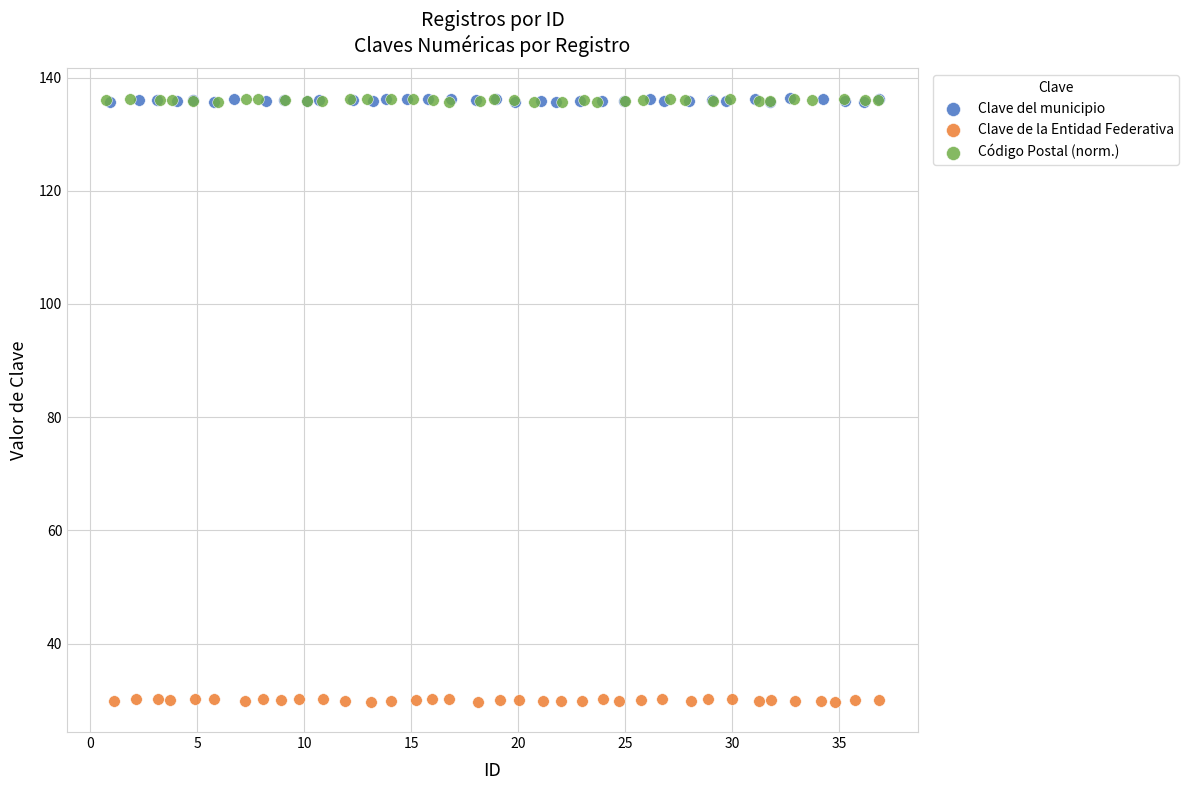

What are all the series names shown in the legend?

Clave del municipio, Clave de la Entidad Federativa, Código Postal (norm.)